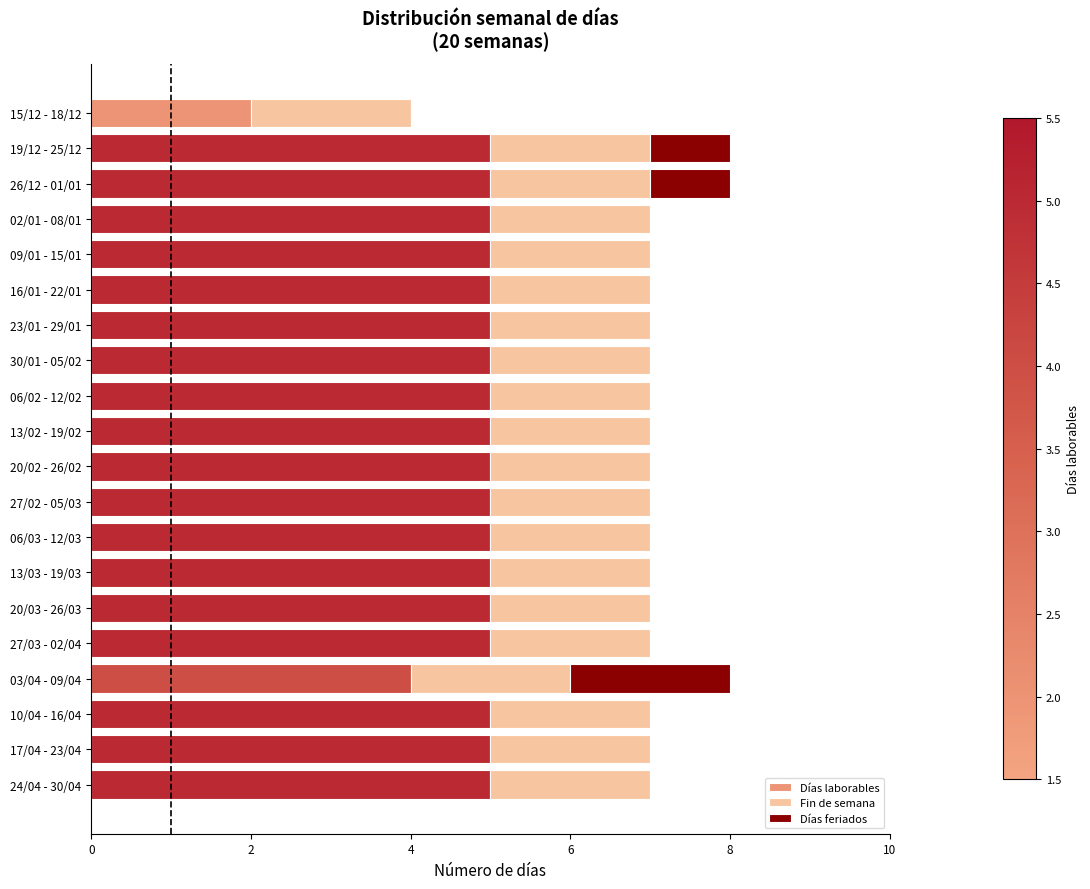

The value of Días laborables at 20/02 - 26/02 is 7. True or false?

False